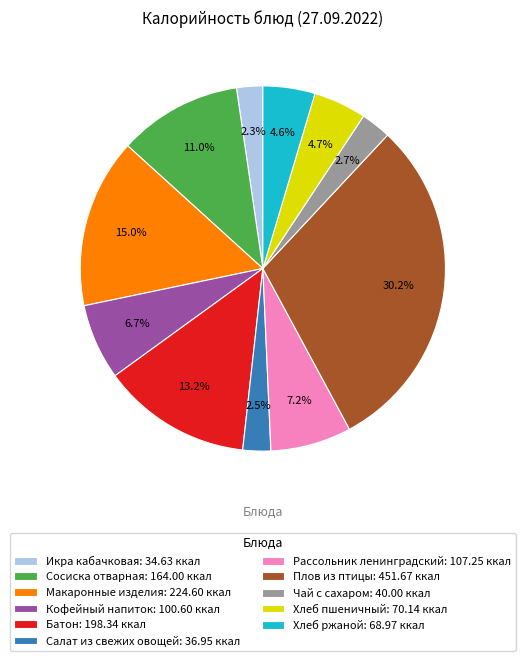

The Чай с сахаром slice represents 3% of the pie. True or false?

True